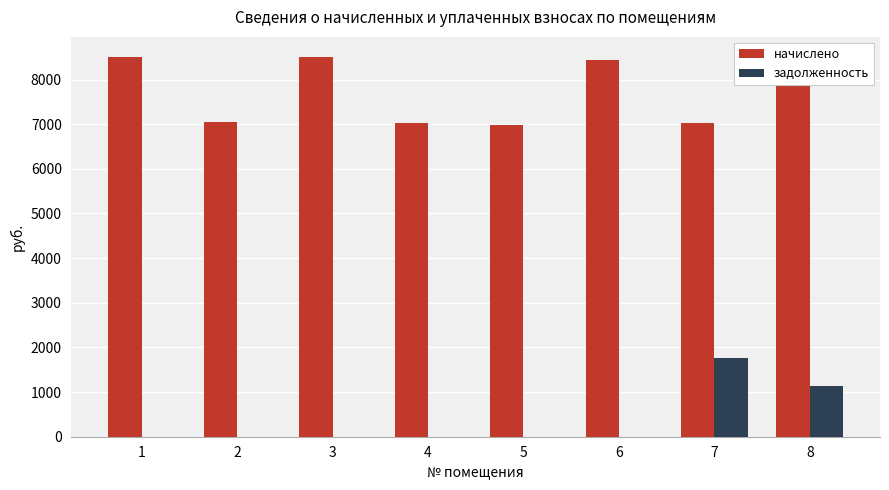

How many series are shown in this chart?

2